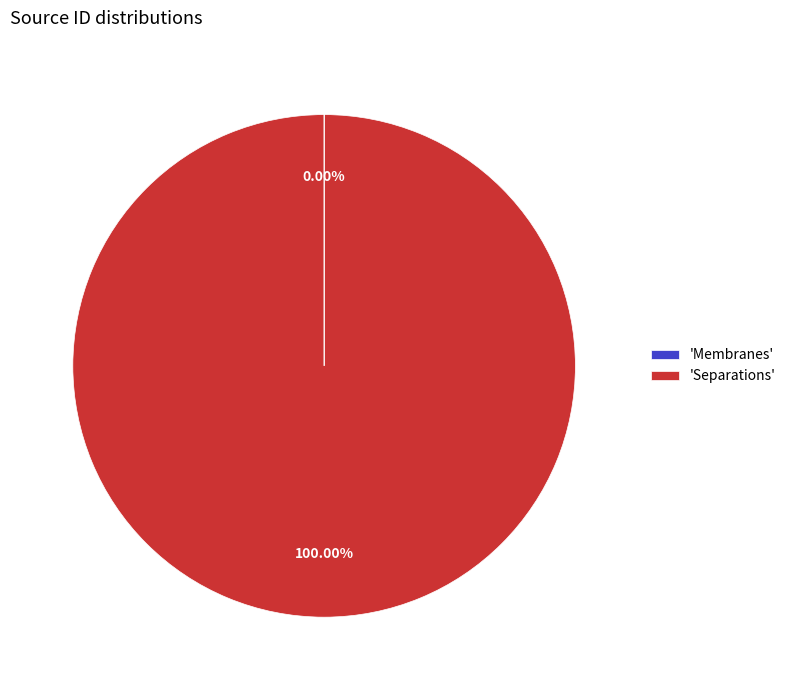

Which category accounts for the majority?

'Separations'